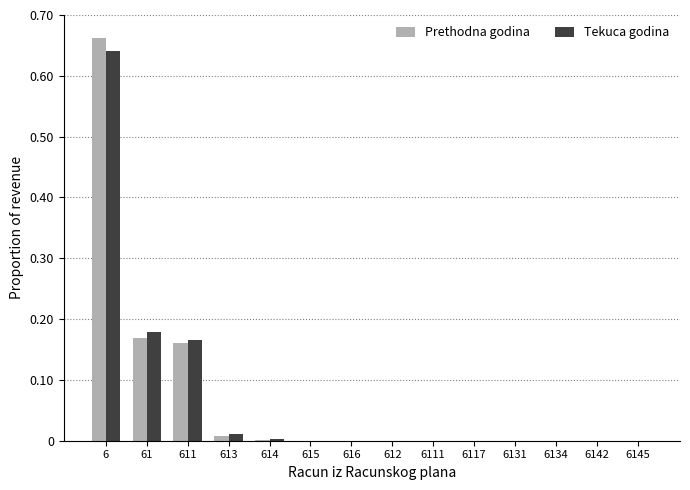

Which category has the highest value across all series?

6